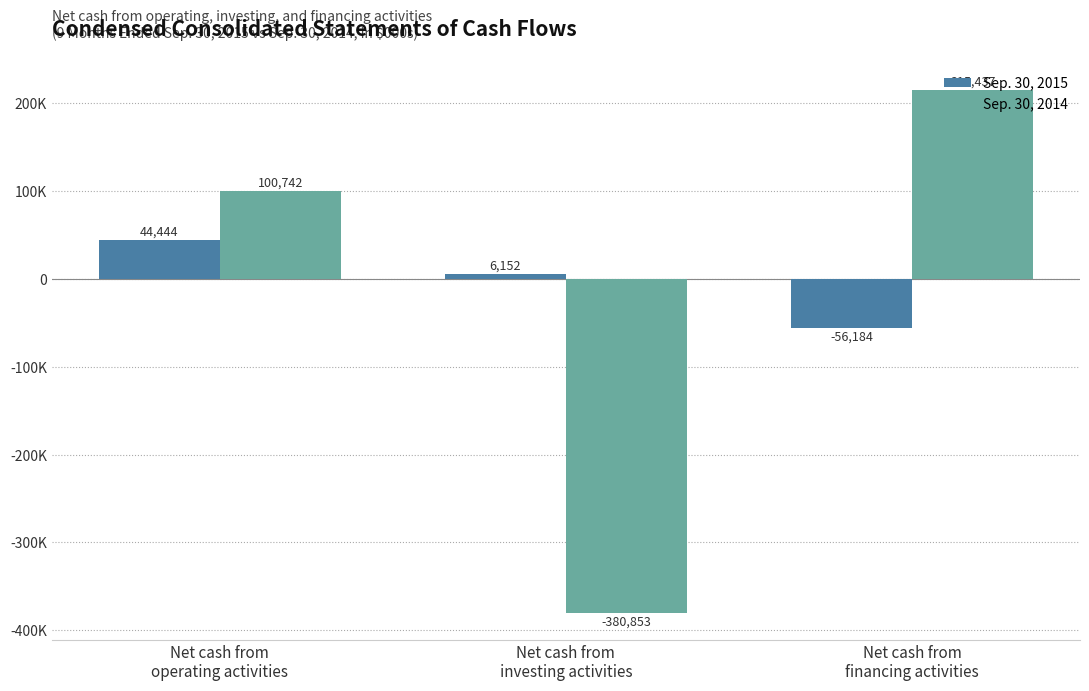

List the labels in order of Sep. 30, 2014 value, largest first.

Net cash from
financing activities, Net cash from
operating activities, Net cash from
investing activities